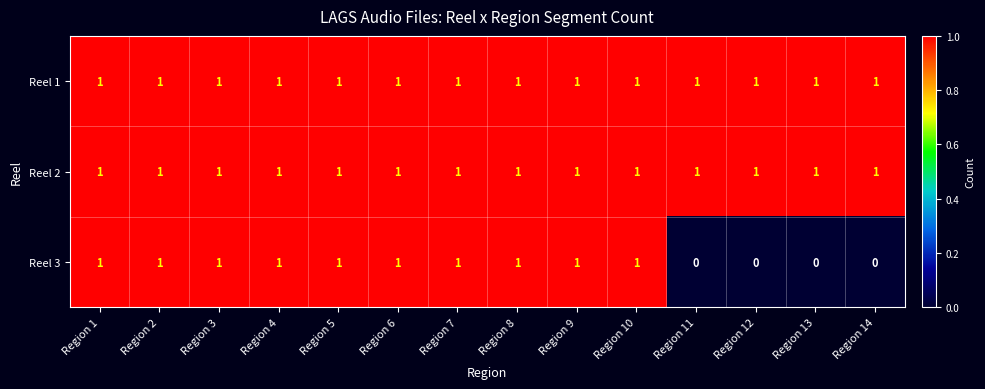

Is it true that Reel 1 equals 1 at Region 12?

True